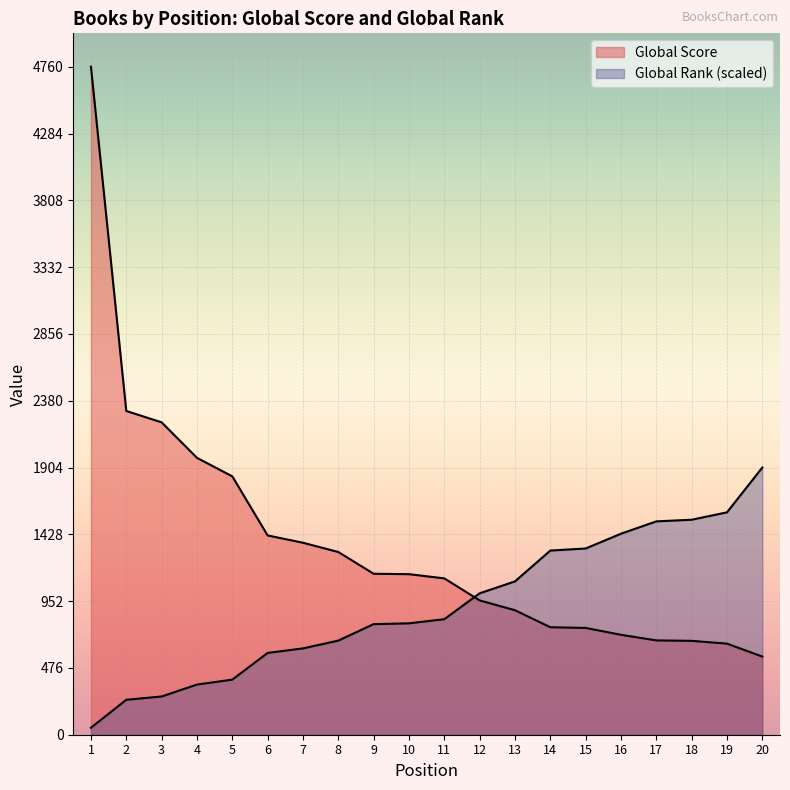

At which category is the sum across all series the highest?

1